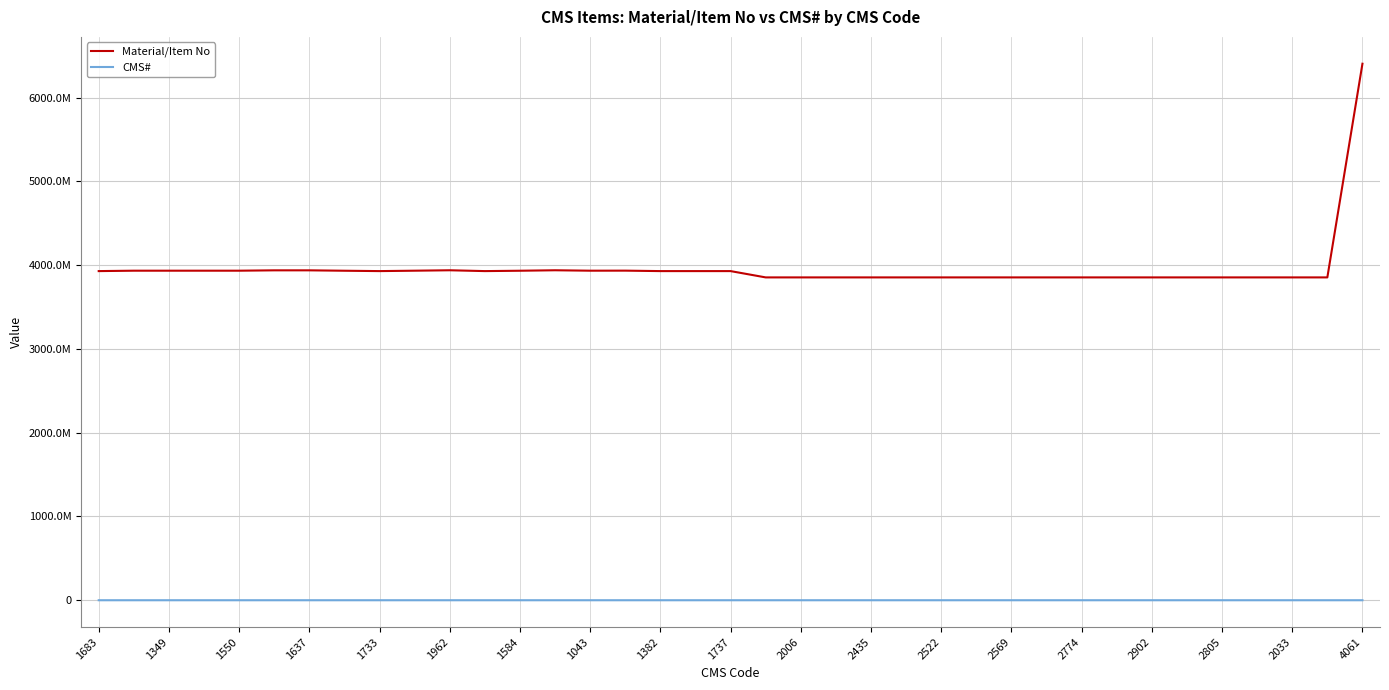

Does the chart display data point markers on the line(s)?

No